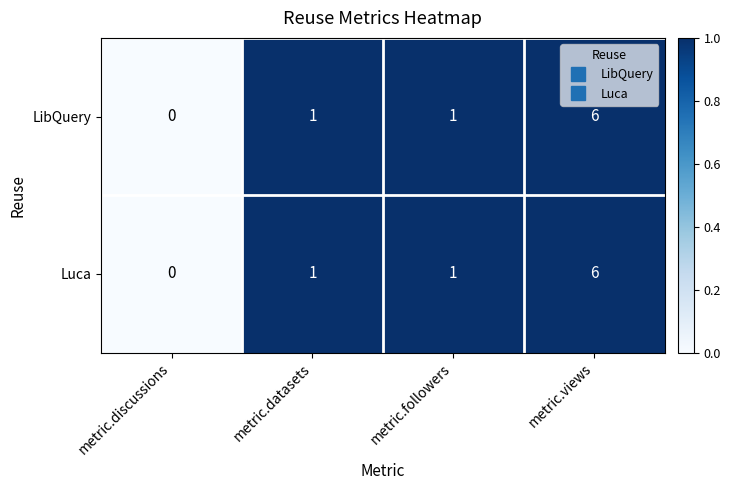

Reading left to right, extract all data points from this chart.

LibQuery: metric.discussions=0	metric.datasets=1	metric.followers=1	metric.views=6
Luca: metric.discussions=0	metric.datasets=1	metric.followers=1	metric.views=6